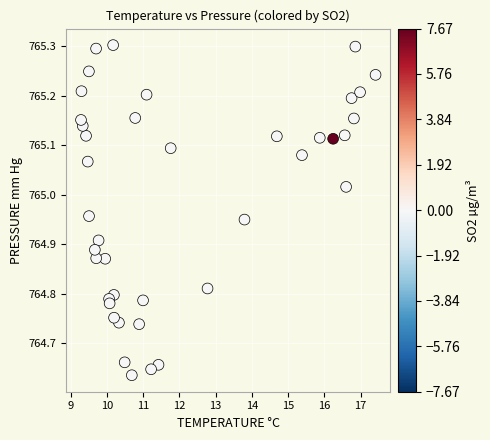

What is the range of Y values (max minus min)?

0.7